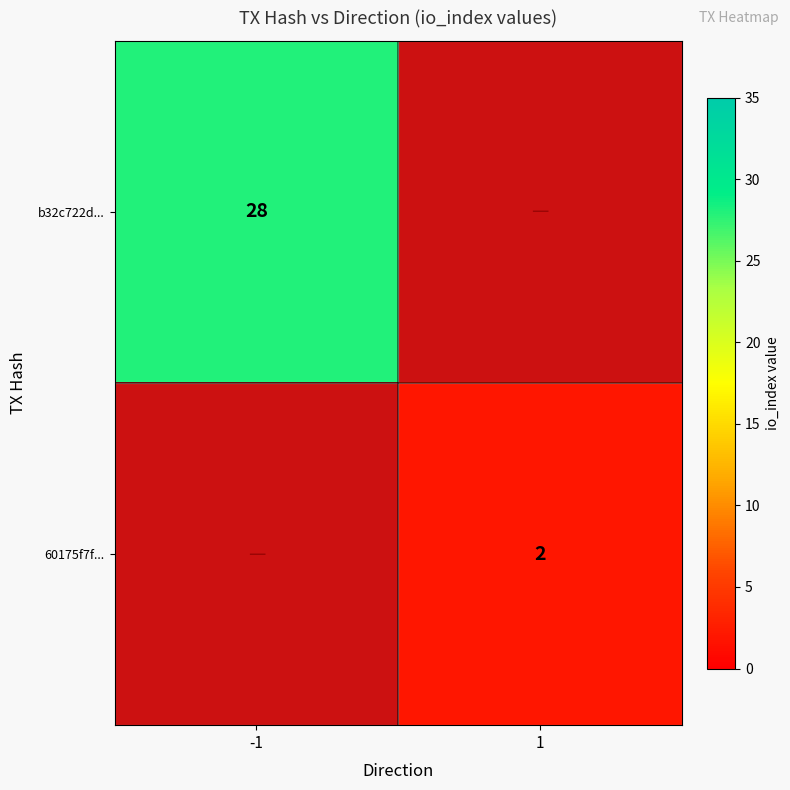

The value of b32c722d... at -1 is 9. True or false?

False